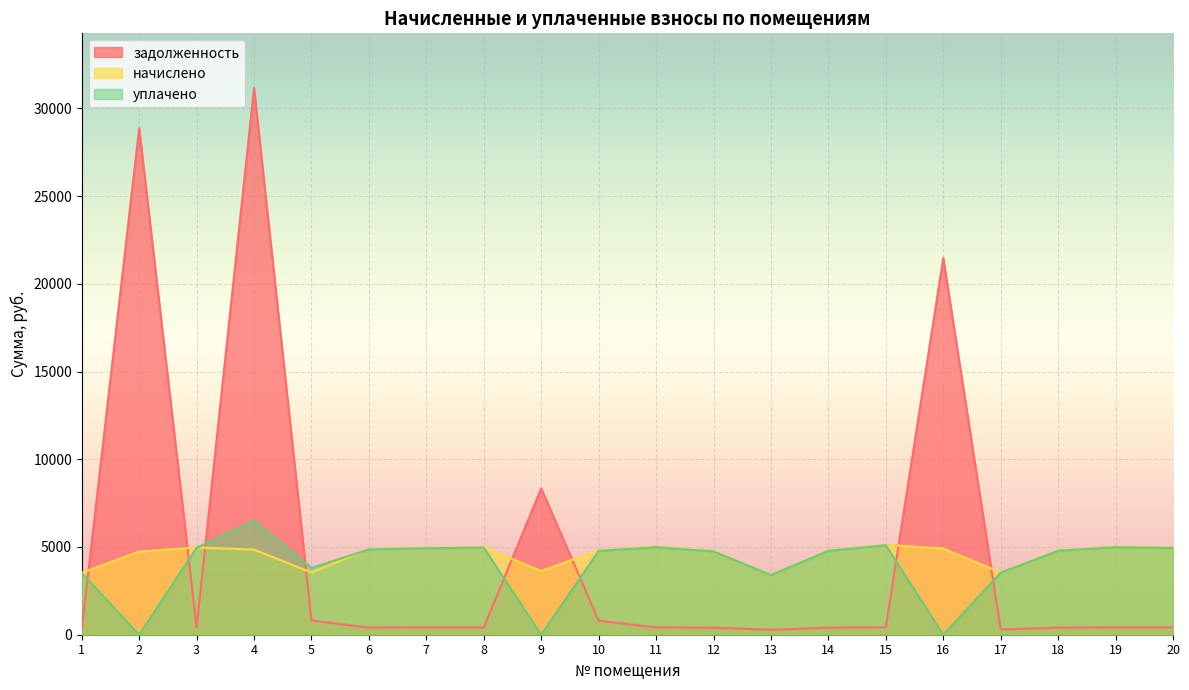

True or false: начислено and уплачено intersect in this chart.

True